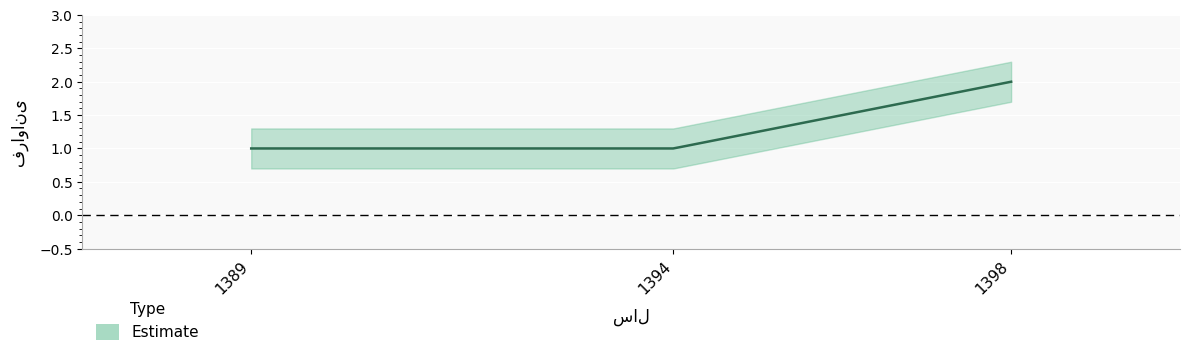

What is the difference between the values at 1398 and 1389?

1